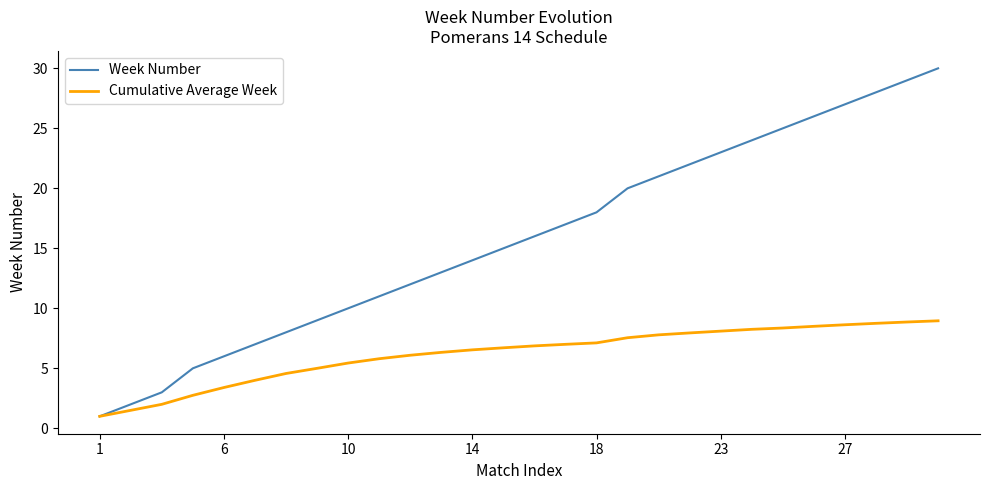

Which series has the largest range (max minus min)?

Week Number